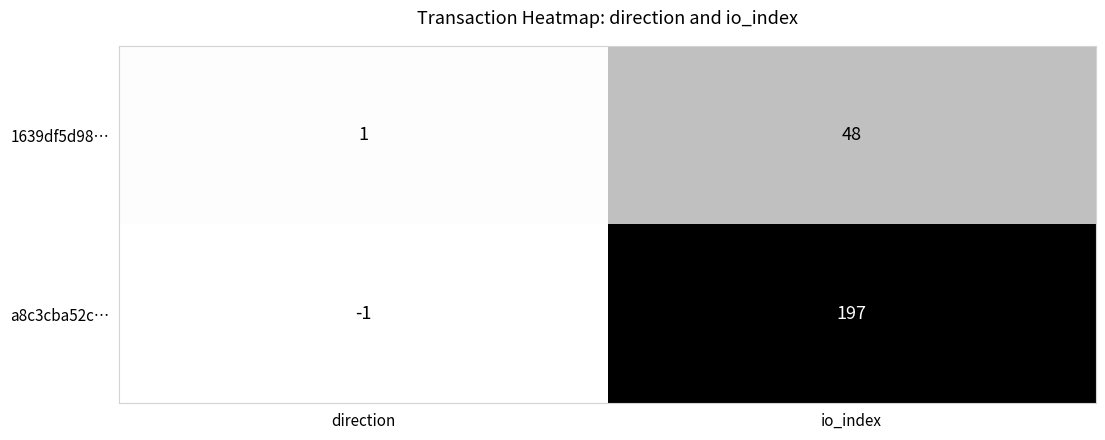

Where is 1639df5d98… nearest to the value 24?

direction